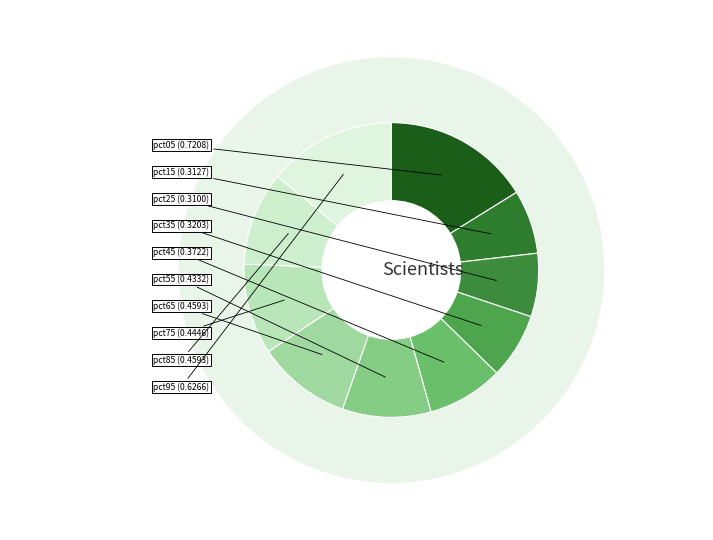

Does any single category account for the majority?

No